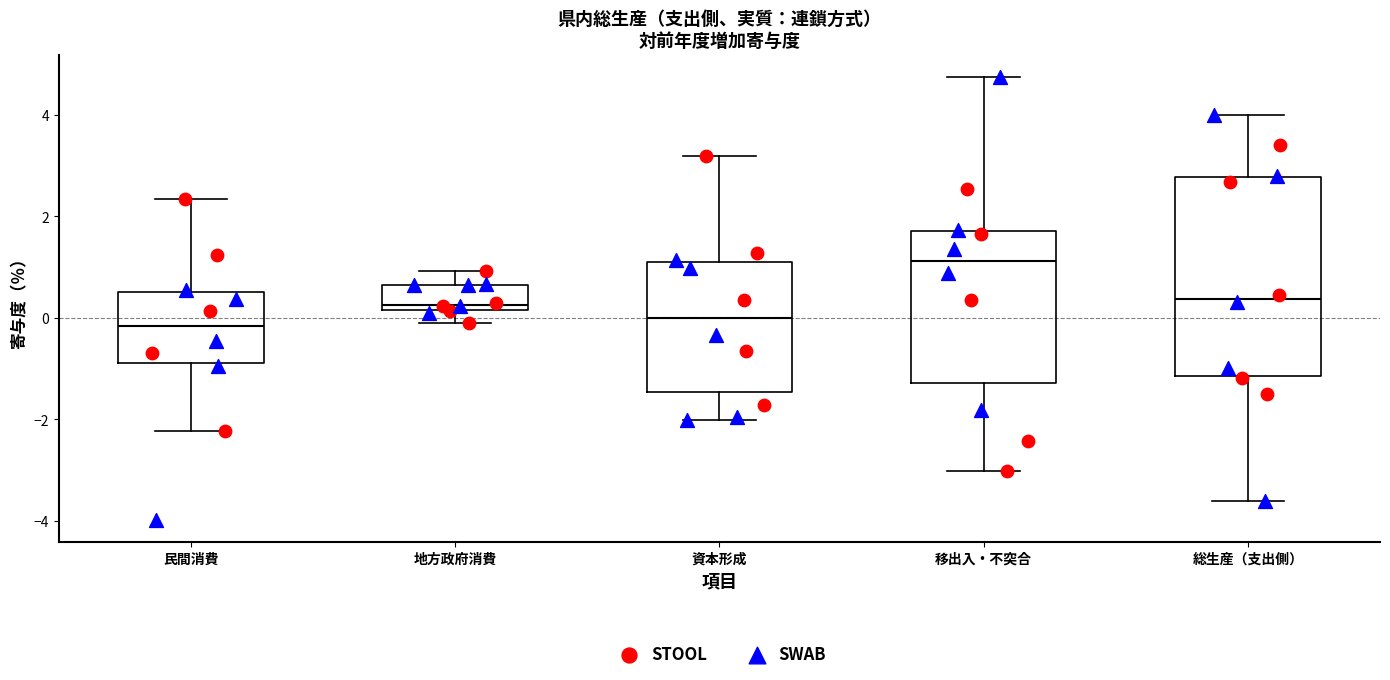

Where does the lower whisker of the box for 地方政府消費 end on the y-axis? The values are not printed on the chart, so give them approximately, as read against the axis.

0.0